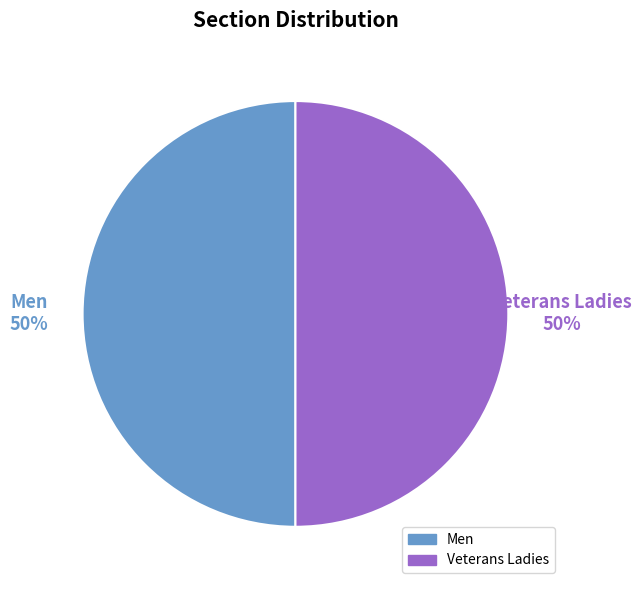

To the nearest percent, what is the average slice percentage?

50%